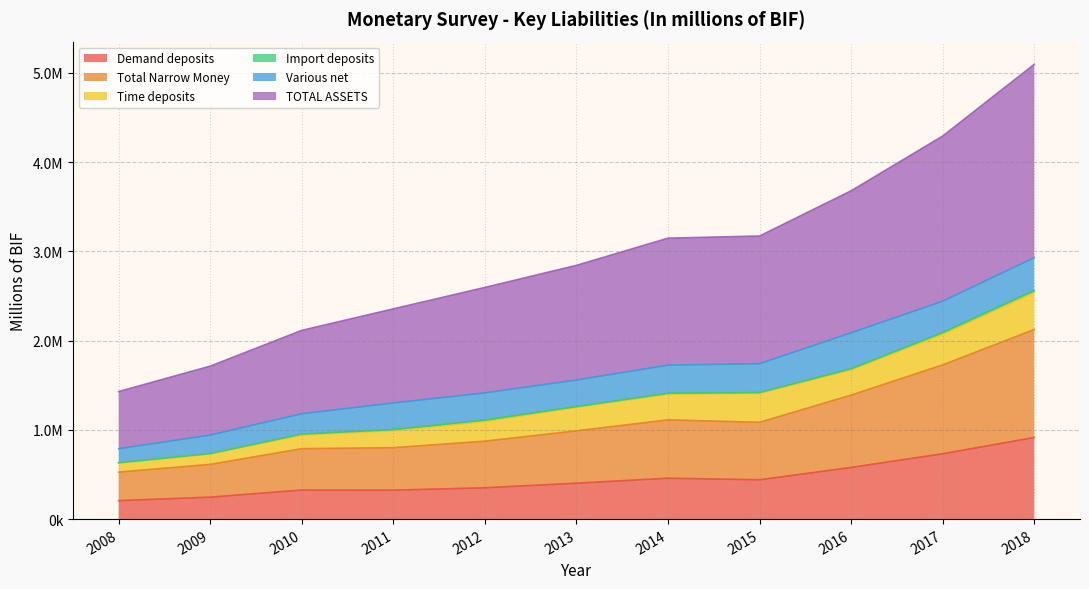

At how many categories does at least one series exceed 4532355?

1